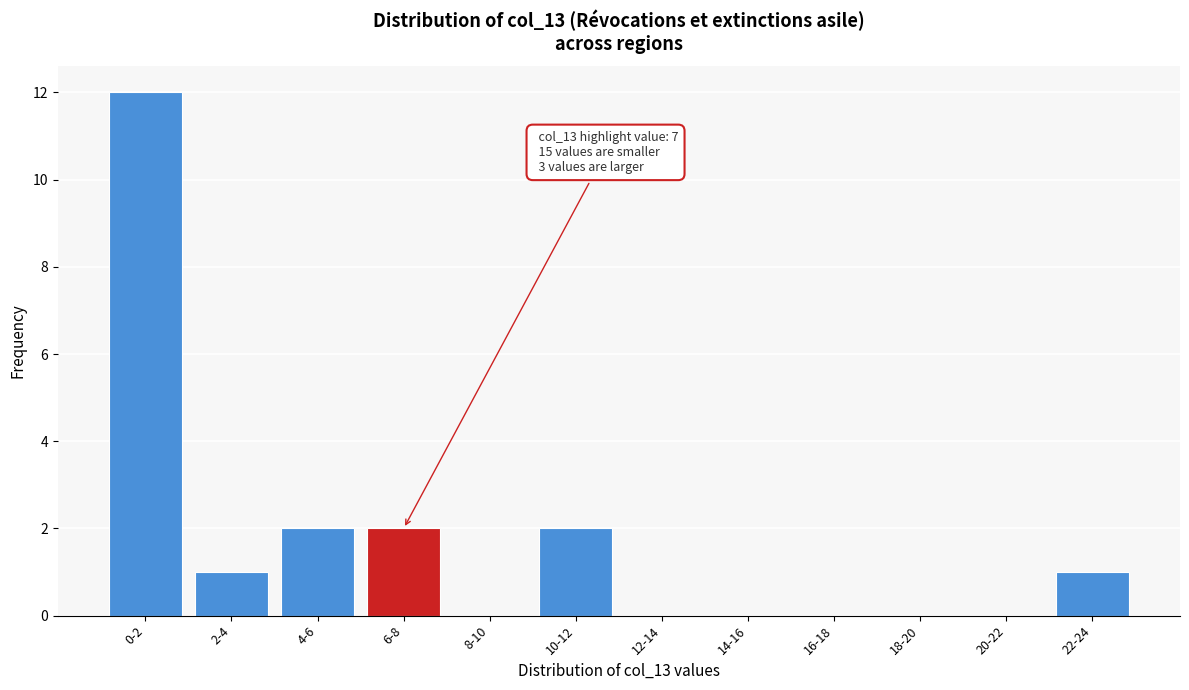

Reading right to left, extract all data points from this chart.

22-24=1	20-22=0	18-20=0	16-18=0	14-16=0	12-14=0	10-12=2	8-10=0	6-8=2	4-6=2	2-4=1	0-2=12